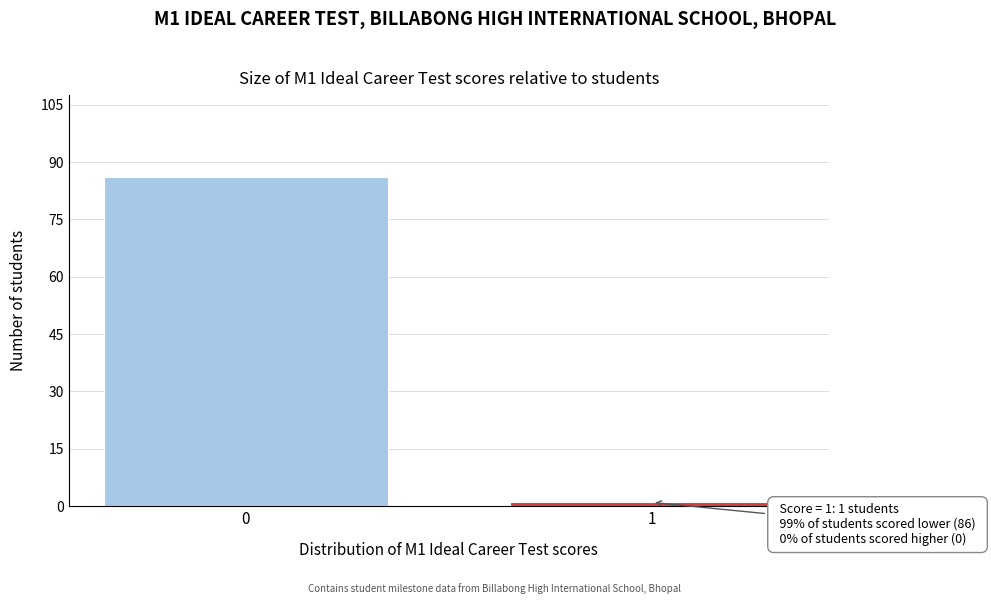

Reading left to right, extract all data points from this chart.

0=86	1=1